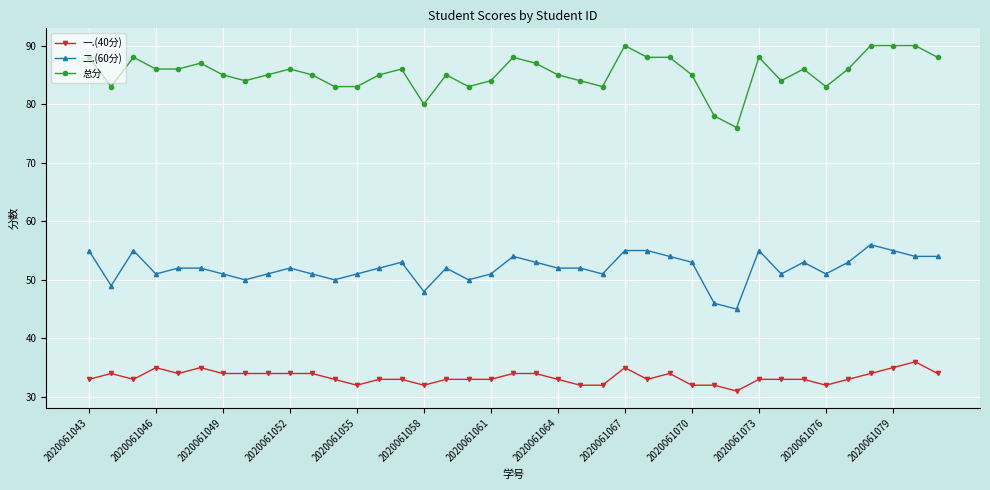

How many data points does each series have?

39